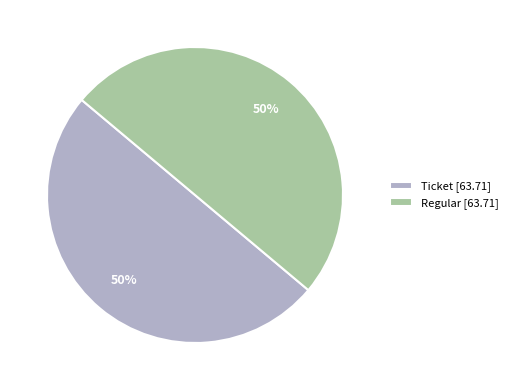

What percentage is the Ticket [63.71] slice, to the nearest percent?

50%